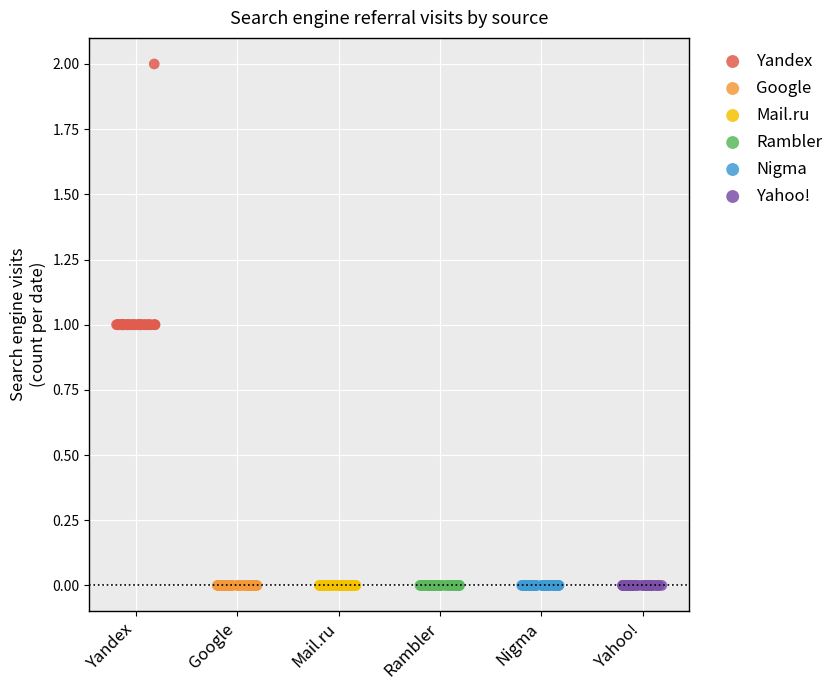

Which series reaches the maximum Y coordinate?

Yandex